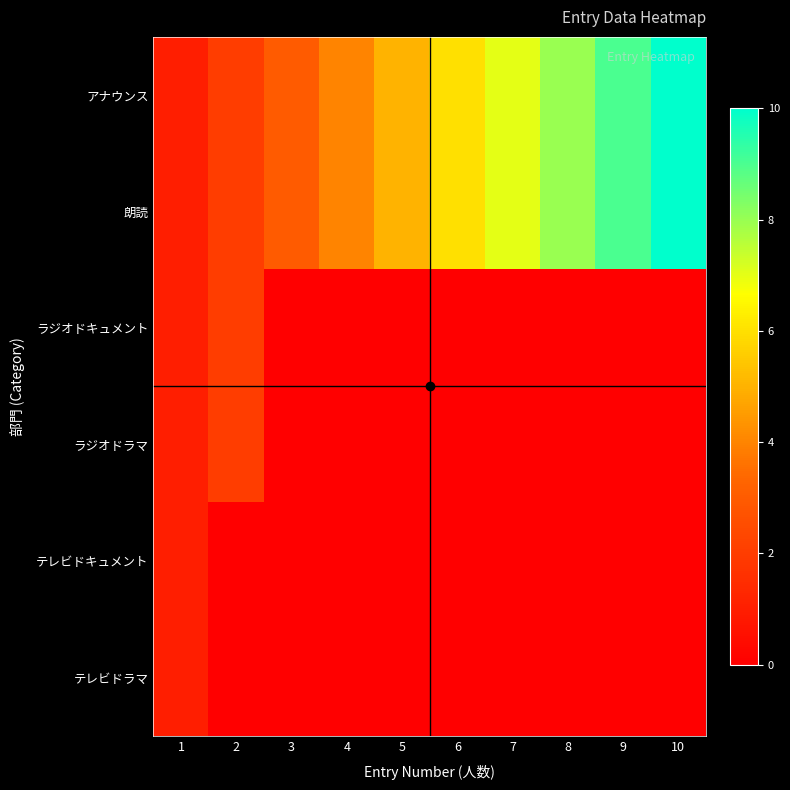

Reading right to left, extract all data points from this chart.

アナウンス: 10=10	9=9	8=8	7=7	6=6	5=5	4=4	3=3	2=2	1=1
朗読: 10=10	9=9	8=8	7=7	6=6	5=5	4=4	3=3	2=2	1=1
ラジオドキュメント: 10=0	9=0	8=0	7=0	6=0	5=0	4=0	3=0	2=2	1=1
ラジオドラマ: 10=0	9=0	8=0	7=0	6=0	5=0	4=0	3=0	2=2	1=1
テレビドキュメント: 10=0	9=0	8=0	7=0	6=0	5=0	4=0	3=0	2=0	1=1
テレビドラマ: 10=0	9=0	8=0	7=0	6=0	5=0	4=0	3=0	2=0	1=1